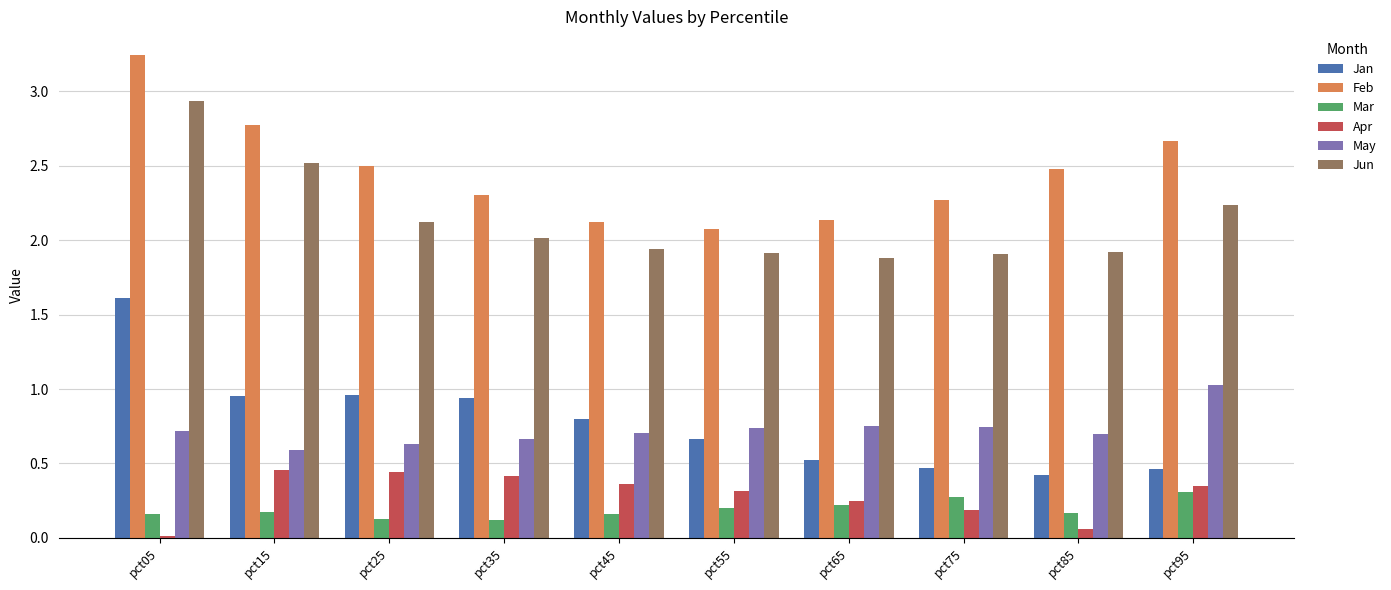

The value of Feb at pct25 is 2.5. True or false?

True